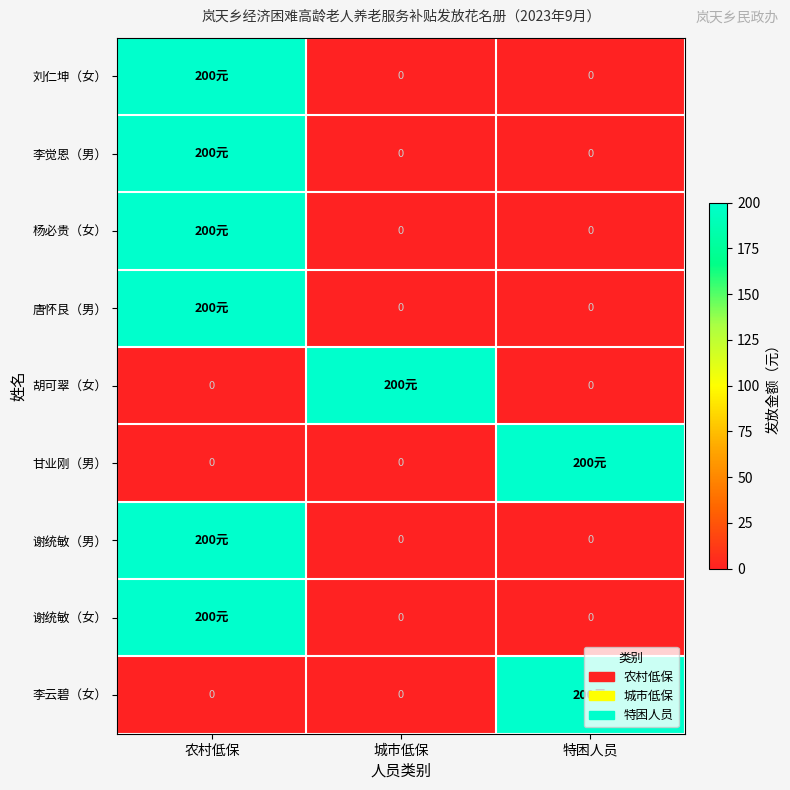

What is the sum of all 谢统敏（男） values?

200